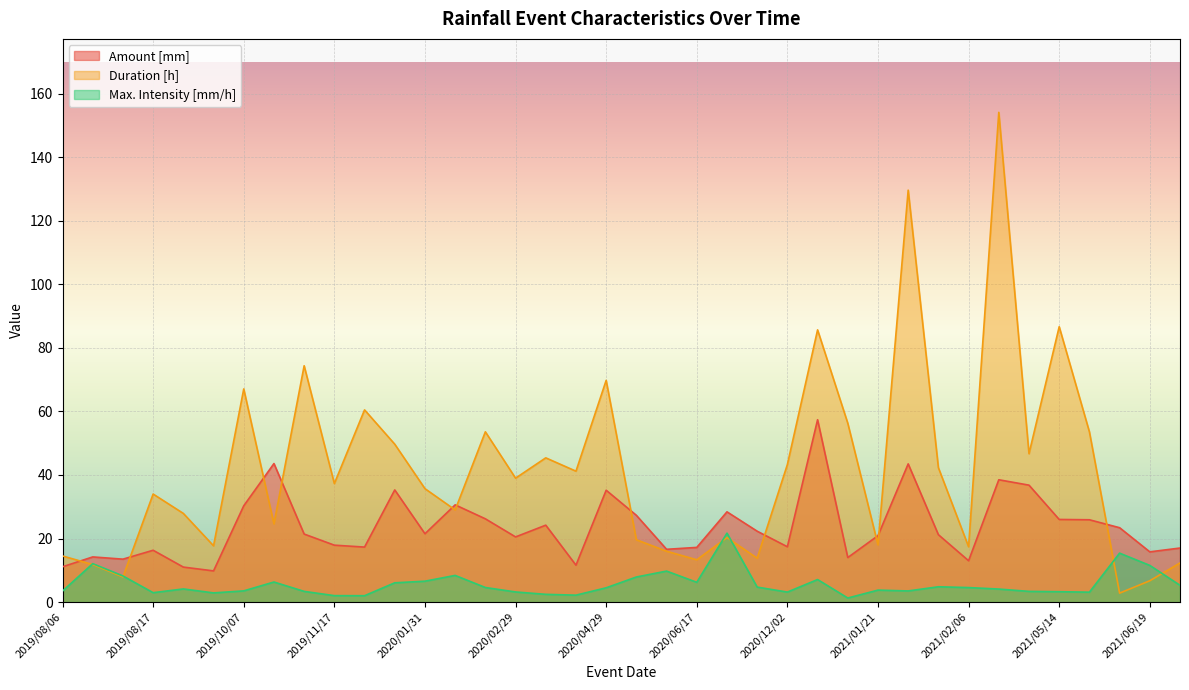

Where does the Duration [h] series first go above 37?

2019/10/07